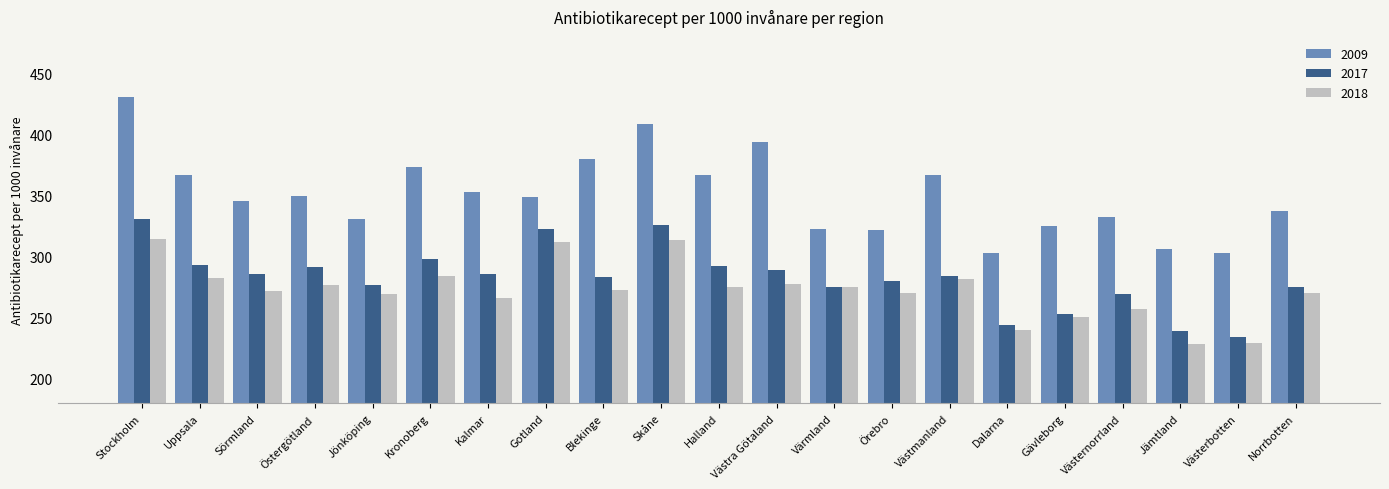

The 2018 series shows 552.5 at Gotland. True or false?

False